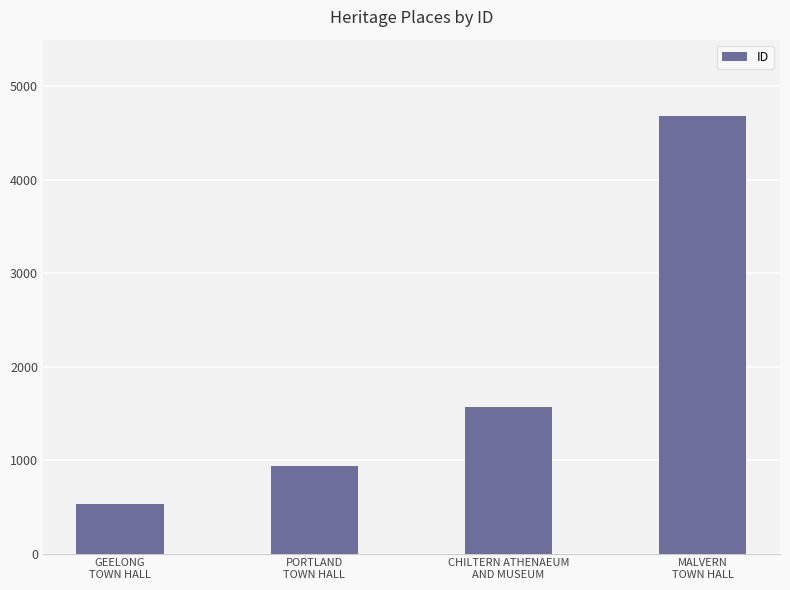

Which label corresponds to the smallest value in the chart?

GEELONG
TOWN HALL